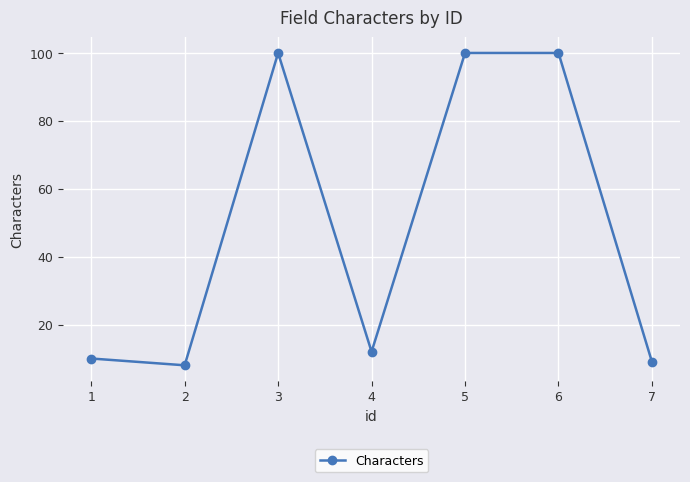

What is the difference between the maximum and second lowest values?

91